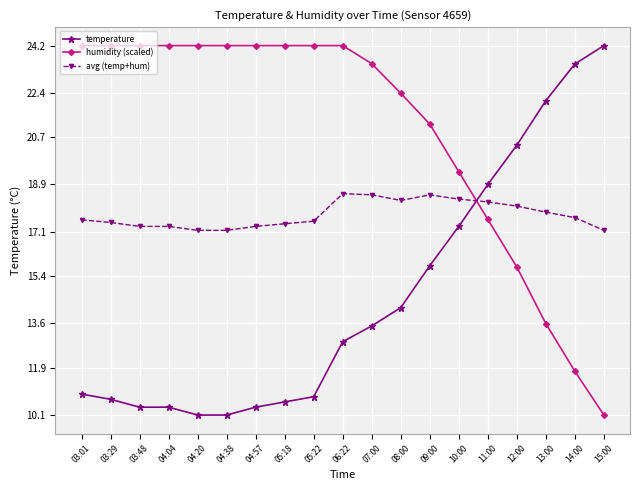

Is it true that temperature equals 4.4 at 13:00?

False